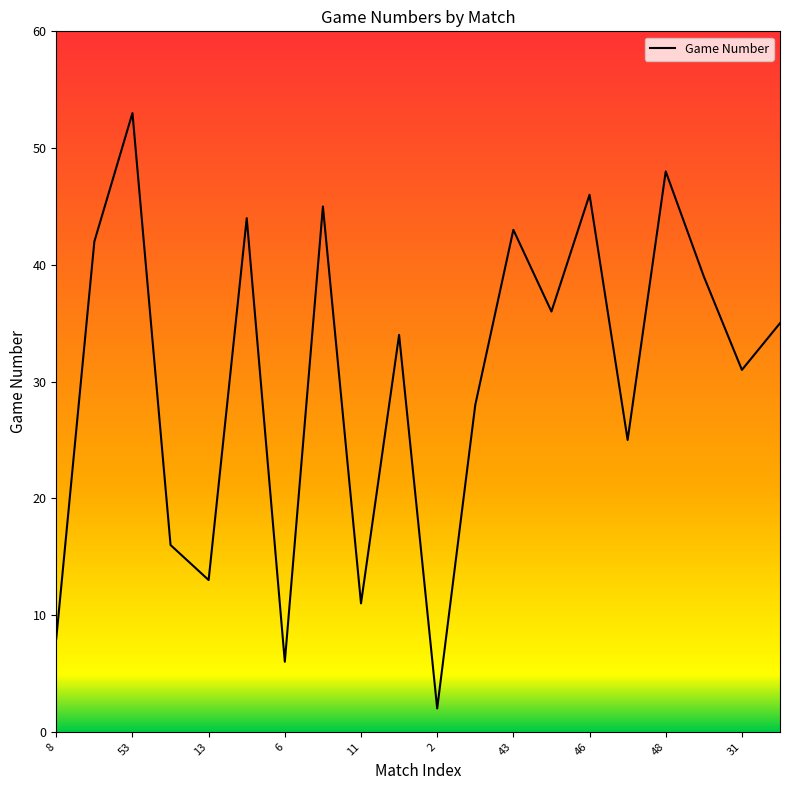

What is the maximum value shown in the chart?

53